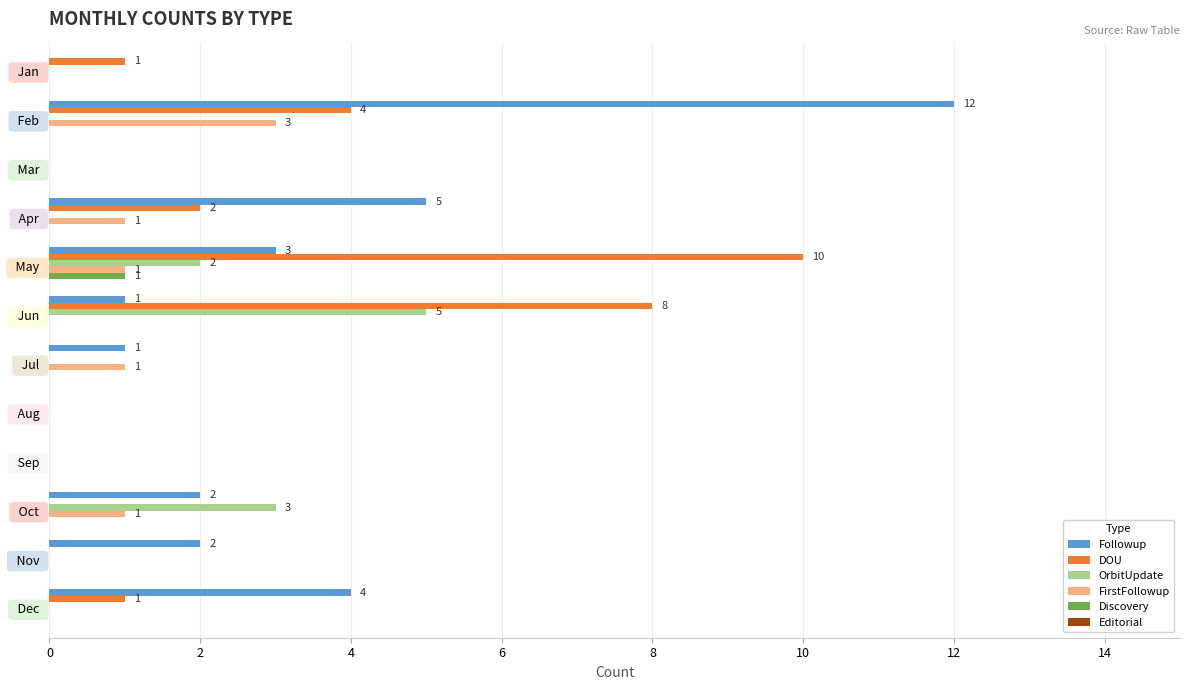

Is it true that FirstFollowup equals 1 at   Oct  ?

True